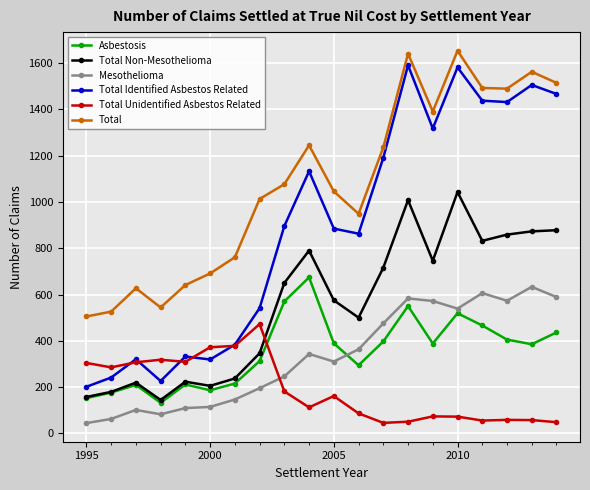

What is the highest value of the Total Identified Asbestos Related series?

1591